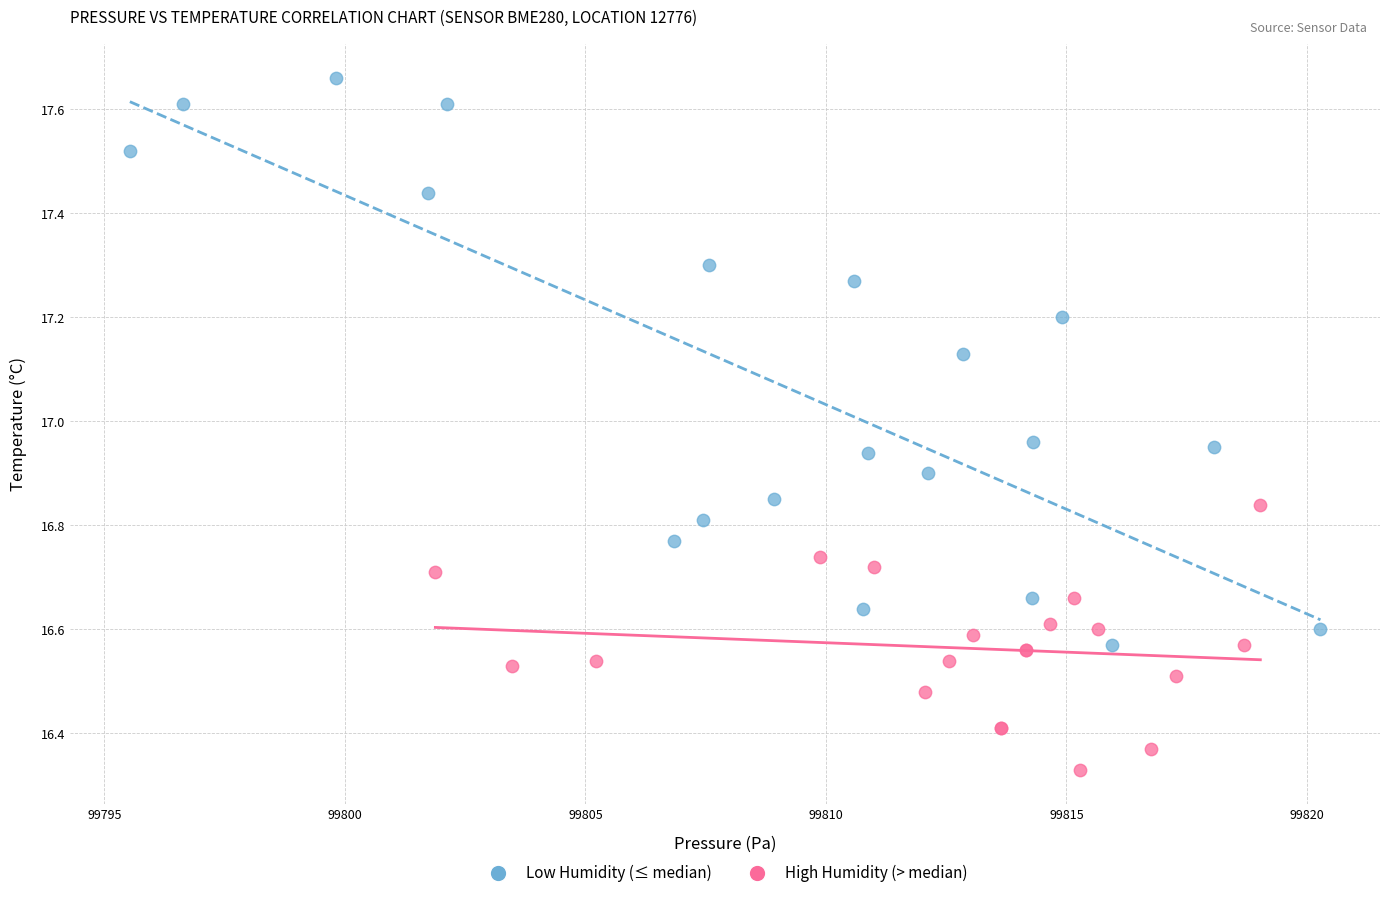

Which series contains the highest Y value?

Low Humidity (≤ median)